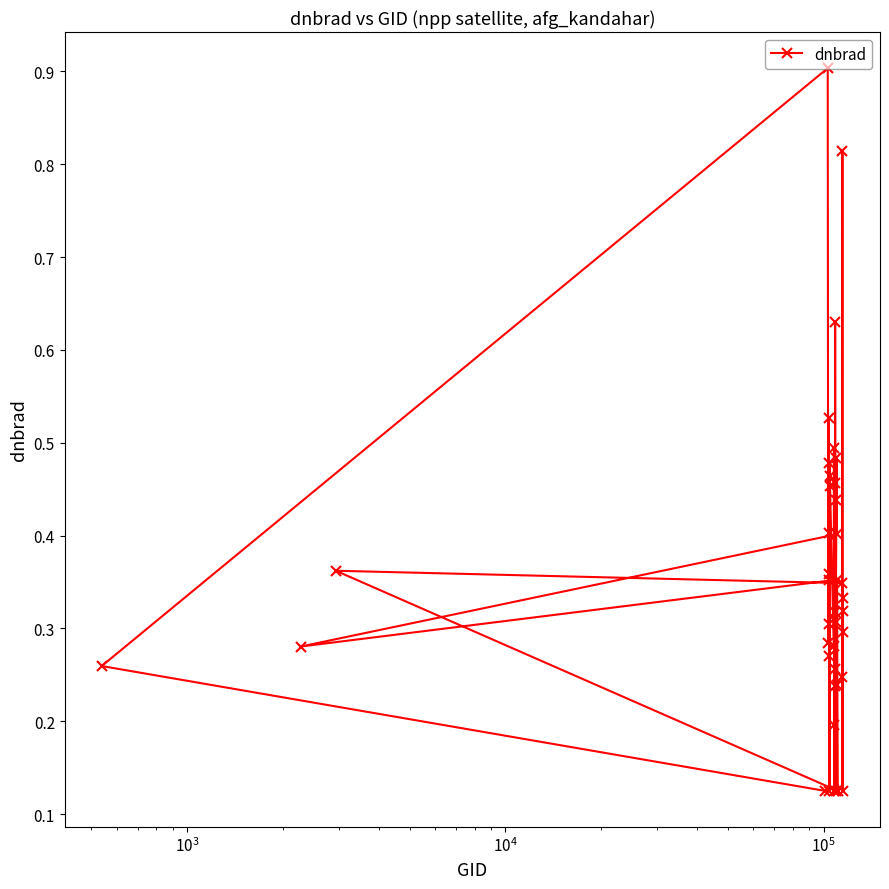

What is the maximum value shown in the chart?

0.9